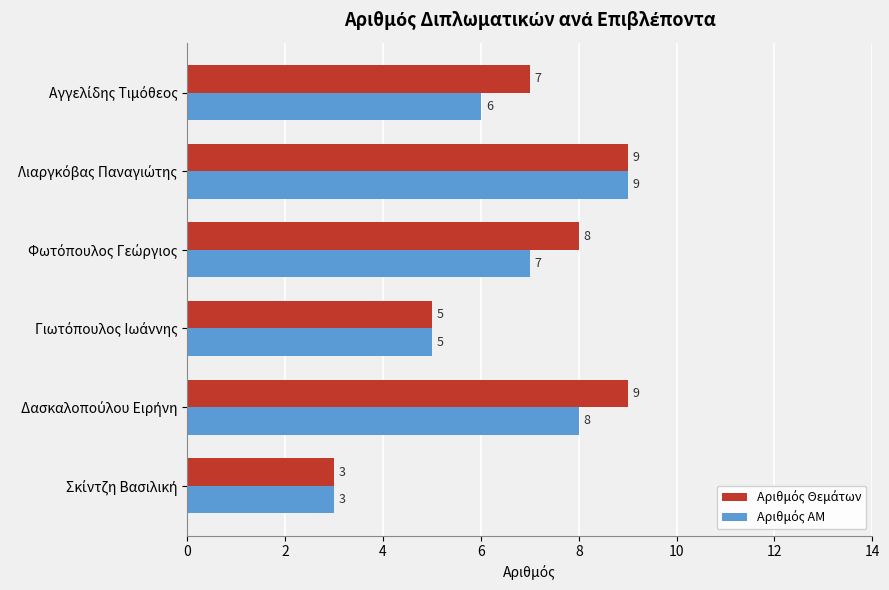

At how many categories does at least one series exceed 4?

5